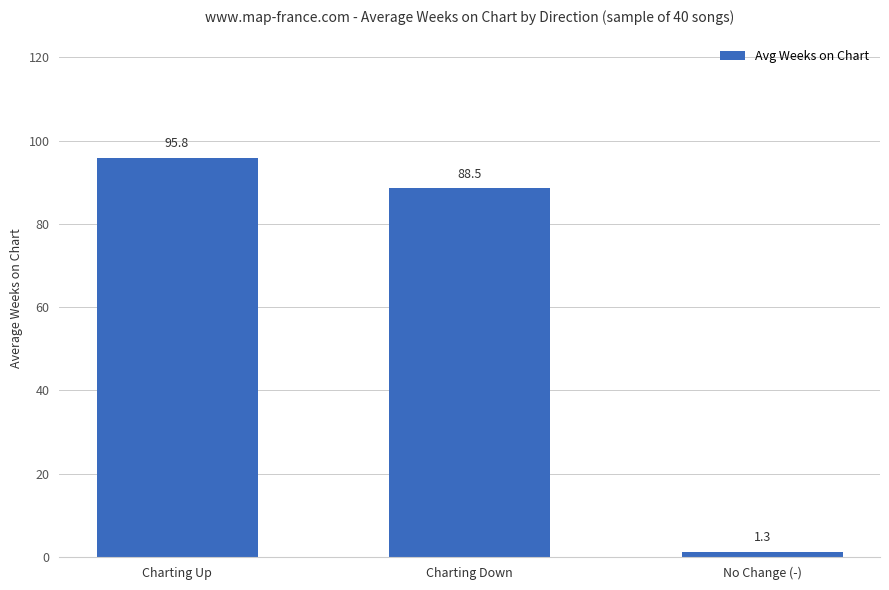

Which has a higher value, Charting Down or Charting Up?

Charting Up